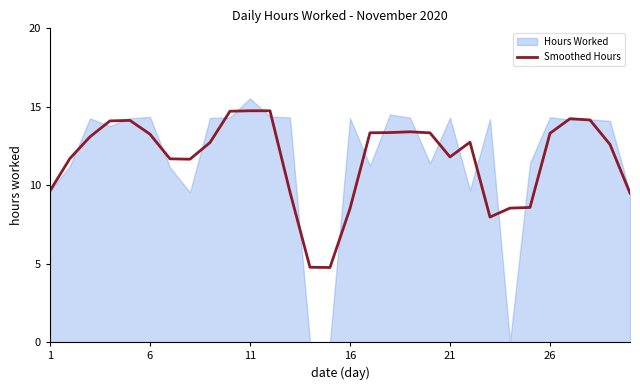

What is the highest value of the Smoothed Hours series?

14.7